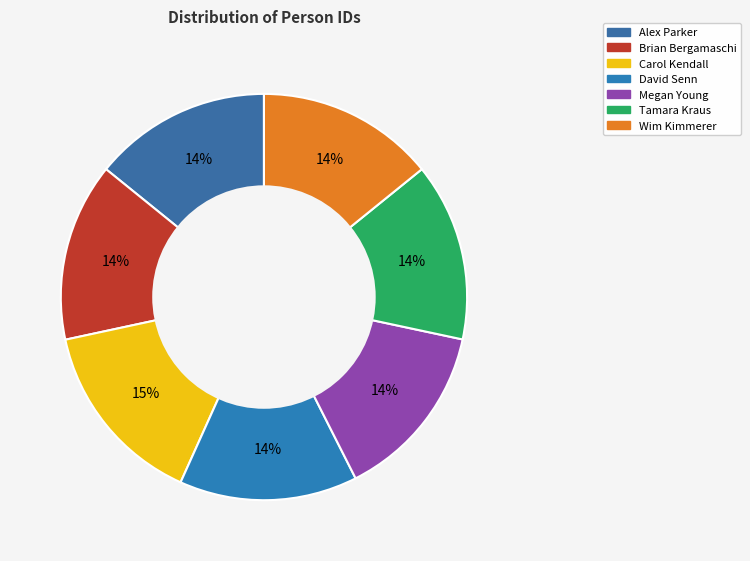

Which category has the biggest portion of the pie?

Carol Kendall